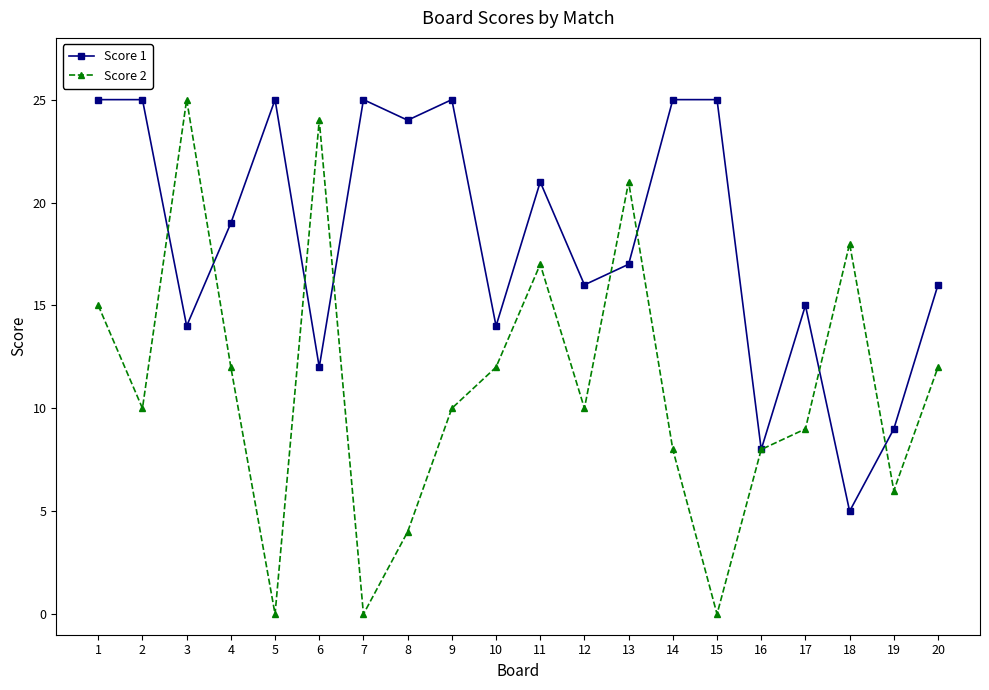

How many lines are shown in the chart?

2